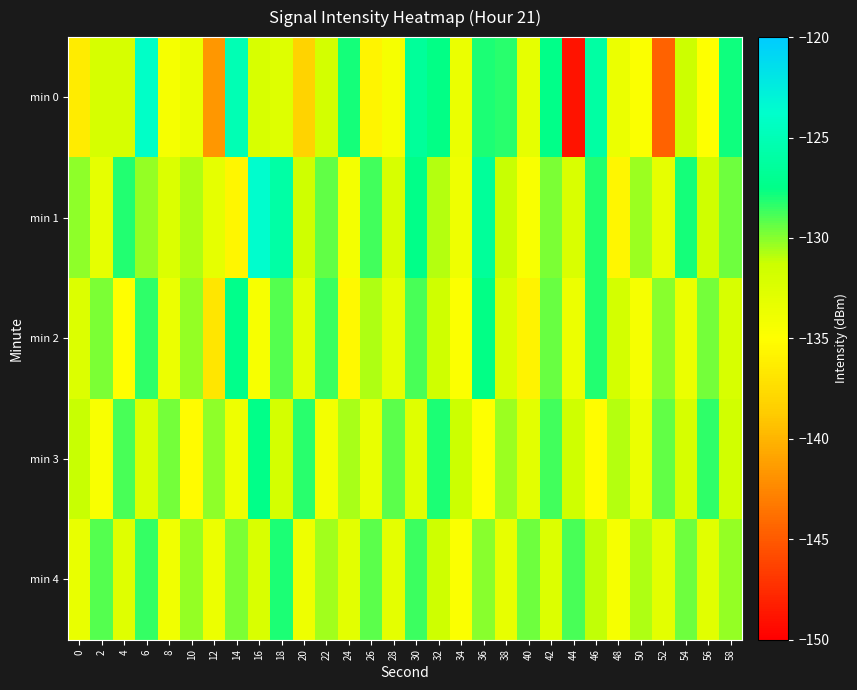

Reading right to left, what are all the values shown in this chart?

min 0: 58=-127.8	56=-135.0	54=-131.3	52=-144.5	50=-134.7	48=-133.5	46=-126.0	44=-148.8	42=-127.5	40=-133.2	38=-128.2	36=-128.1	34=-133.5	32=-127.6	30=-126.5	28=-134.4	26=-135.7	24=-127.9	22=-131.8	20=-138.2	18=-132.6	16=-132.1	14=-125.1	12=-141.6	10=-133.5	8=-134.3	6=-124.0	4=-132.1	2=-132.0	0=-136.3
min 1: 58=-129.5	56=-131.6	54=-127.9	52=-133.2	50=-130.4	48=-135.7	46=-128.1	44=-132.3	42=-129.8	40=-134.6	38=-131.2	36=-126.5	34=-133.9	32=-130.8	30=-127.4	28=-132.1	26=-128.7	24=-134.2	22=-129.3	20=-131.5	18=-126.0	16=-123.7	14=-135.6	12=-133.1	10=-130.7	8=-132.3	6=-130.2	4=-128.2	2=-133.2	0=-130.2
min 2: 58=-132.1	56=-129.7	54=-133.5	52=-130.0	50=-134.3	48=-131.8	46=-128.2	44=-133.6	42=-129.4	40=-135.9	38=-132.3	36=-127.6	34=-134.8	32=-131.5	30=-128.9	28=-133.2	26=-130.7	24=-135.4	22=-128.6	20=-132.9	18=-129.1	16=-134.5	14=-127.3	12=-136.8	10=-130.2	8=-133.7	6=-128.4	4=-135.1	2=-129.8	0=-132.5
min 3: 58=-131.7	56=-128.4	54=-132.0	52=-129.3	50=-133.5	48=-130.8	46=-135.2	44=-131.6	42=-128.7	40=-133.0	38=-130.4	36=-134.9	34=-131.3	32=-128.0	30=-132.7	28=-129.2	26=-133.4	24=-130.6	22=-134.1	20=-128.3	18=-131.9	16=-127.5	14=-133.8	12=-130.1	10=-135.3	8=-129.7	6=-132.4	4=-128.9	2=-134.6	0=-131.2
min 4: 58=-130.2	56=-132.8	54=-129.5	52=-133.0	50=-130.7	48=-134.4	46=-131.1	44=-128.8	42=-132.5	40=-129.6	38=-133.3	36=-130.0	34=-134.7	32=-131.4	30=-128.6	28=-133.1	26=-129.2	24=-132.9	22=-130.5	20=-133.8	18=-128.0	16=-132.2	14=-129.8	12=-133.6	10=-130.3	8=-134.0	6=-128.5	4=-132.7	2=-129.1	0=-133.4